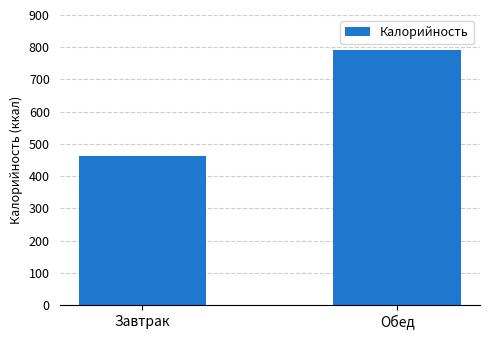

Rank the categories by value from lowest to highest.

Завтрак, Обед